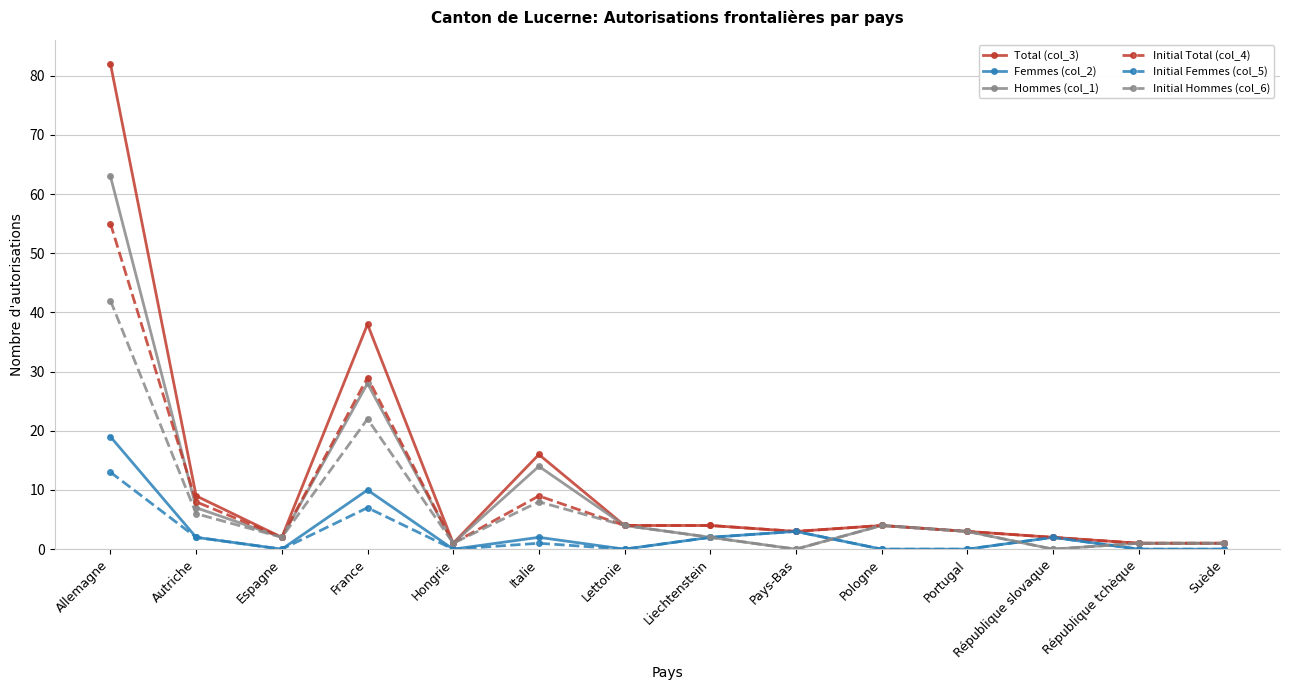

At which category is the sum across all series the highest?

Allemagne